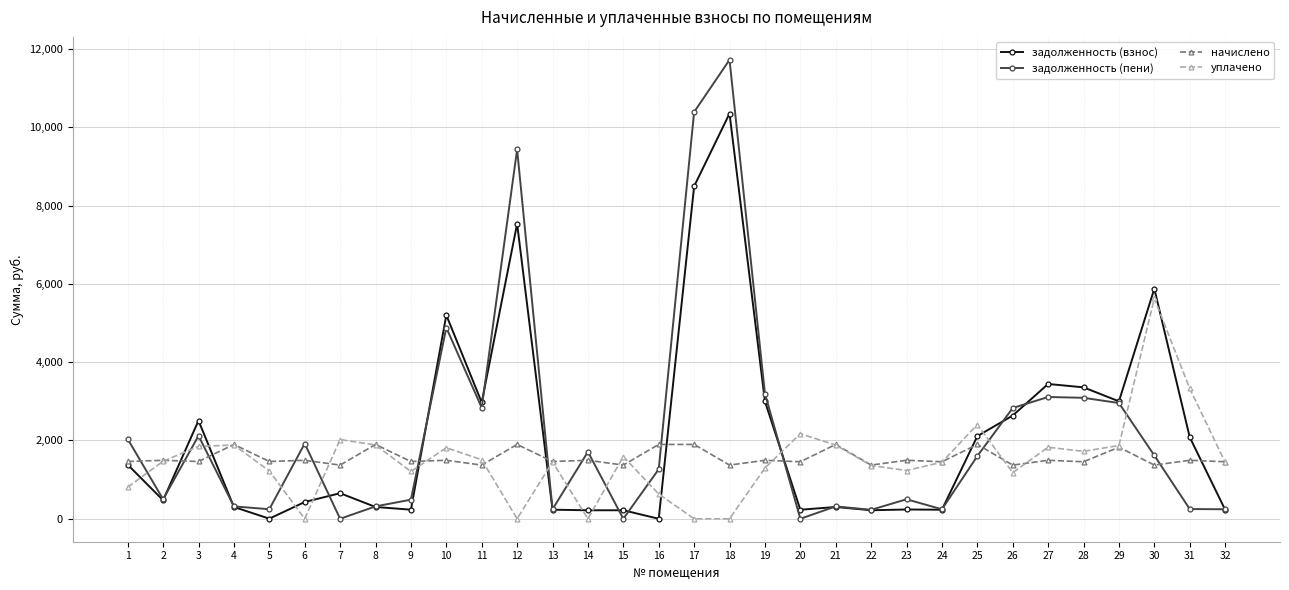

True or false: уплачено has more than 0 interior local peaks.

True